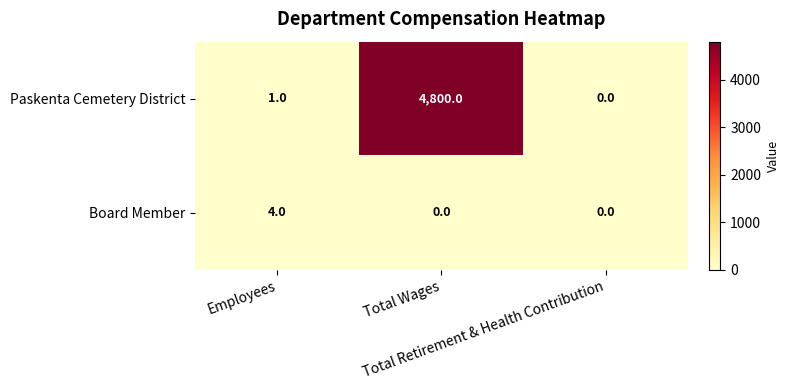

What is the maximum value for Paskenta Cemetery District?

4800